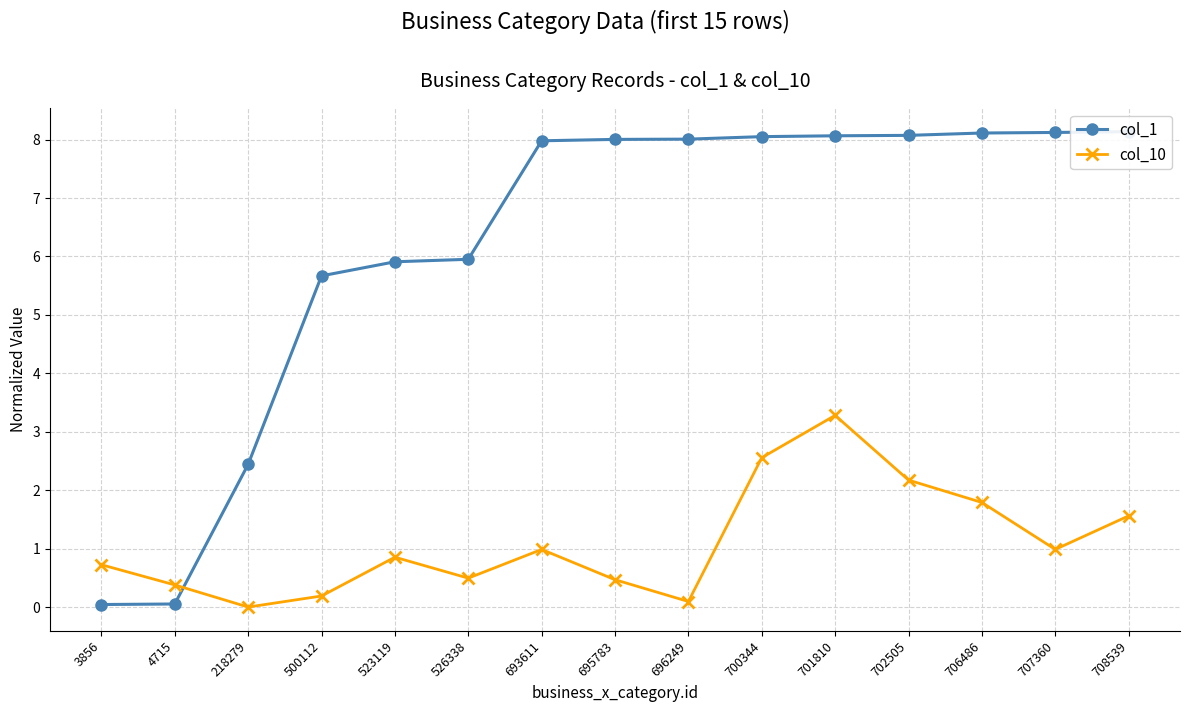

What is the difference between the maximum and minimum values in the col_10 series?

3.3